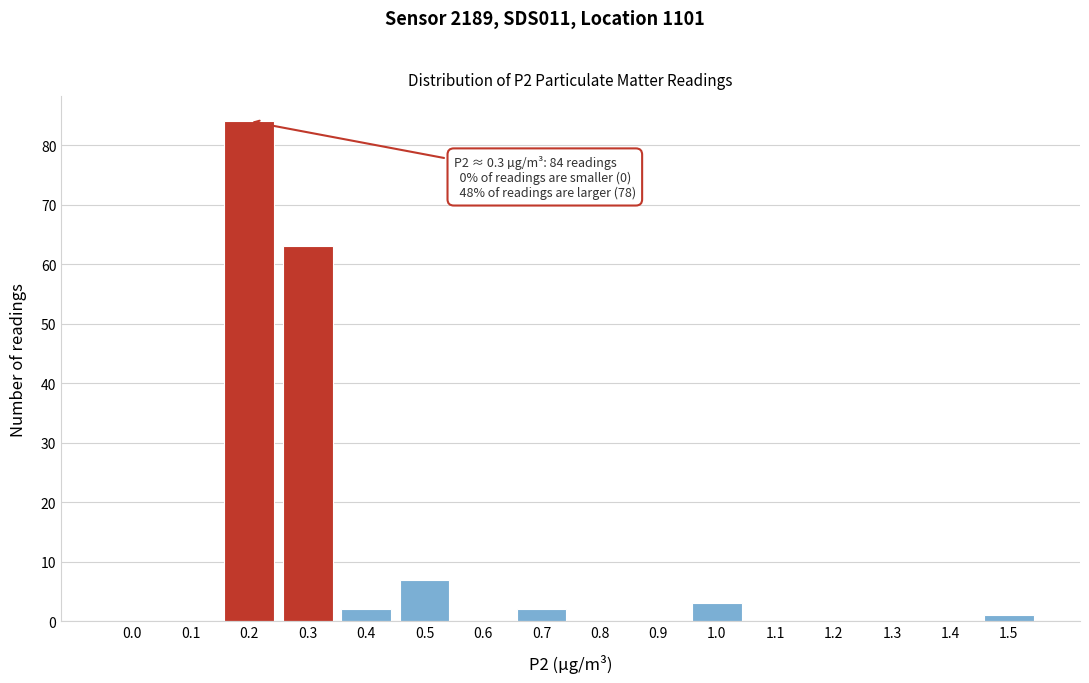

Reading right to left, extract all data points from this chart.

1.5=1	1.4=0	1.3=0	1.2=0	1.1=0	1.0=3	0.9=0	0.8=0	0.7=2	0.6=0	0.5=7	0.4=2	0.3=63	0.2=84	0.1=0	0.0=0